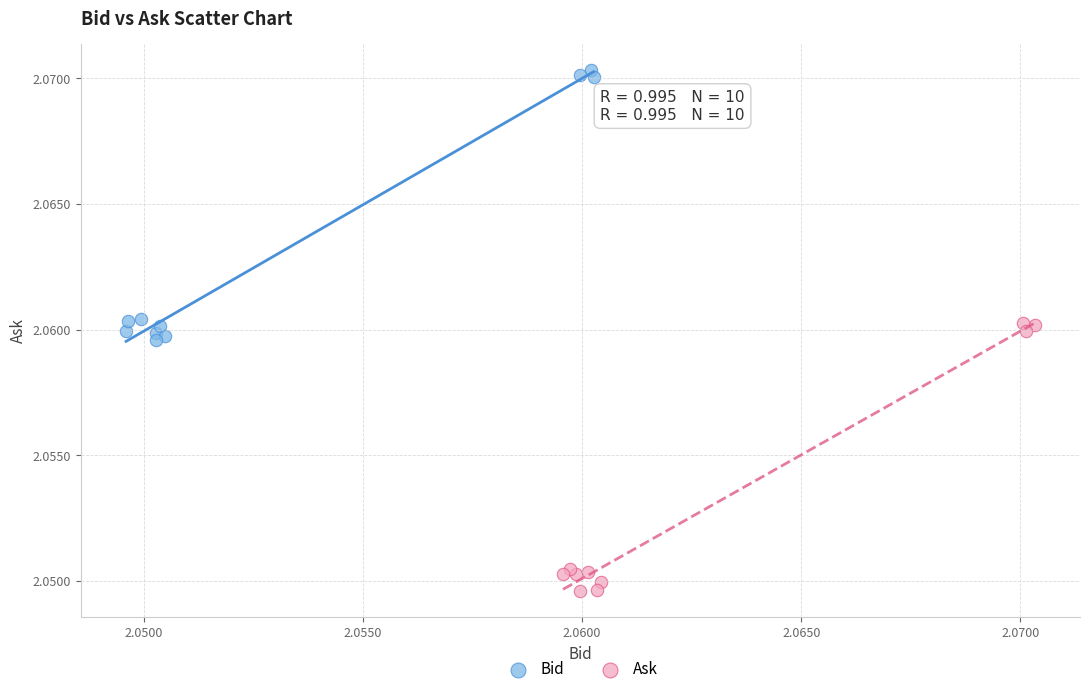

Which series reaches the maximum Y coordinate?

Bid